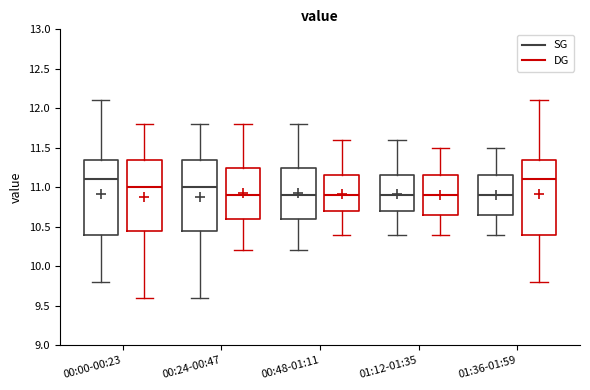

Where is the upper edge of the box for 01:36-01:59 (DG) on the y-axis? The values are not printed on the chart, so give them approximately, as read against the axis.

11.35